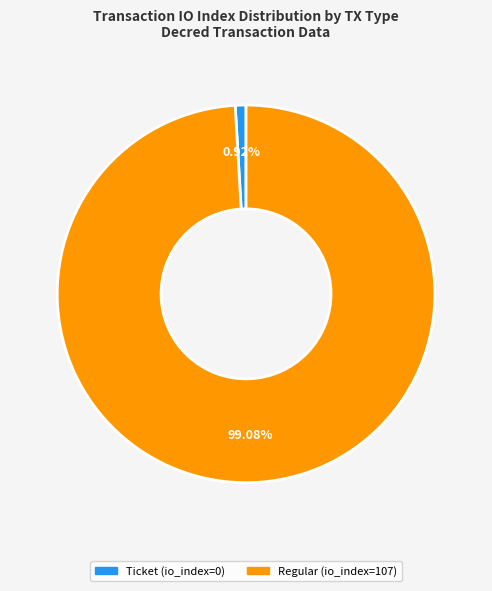

How many segments does this pie chart have?

2